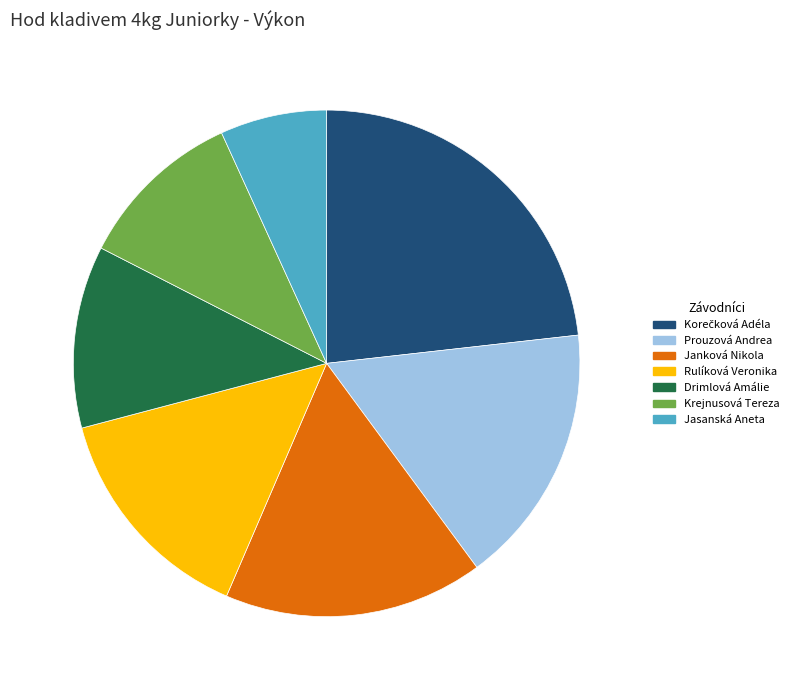

Is there a majority slice in this chart?

No